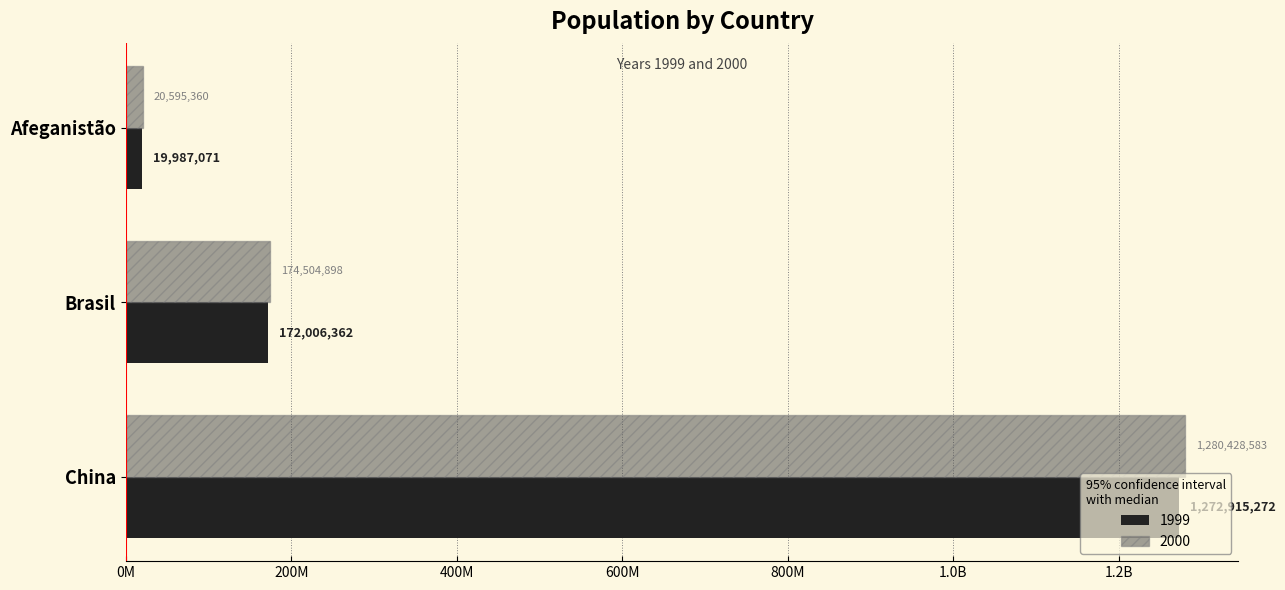

Read the 2000 value at Brasil, to the nearest 10.

174504900